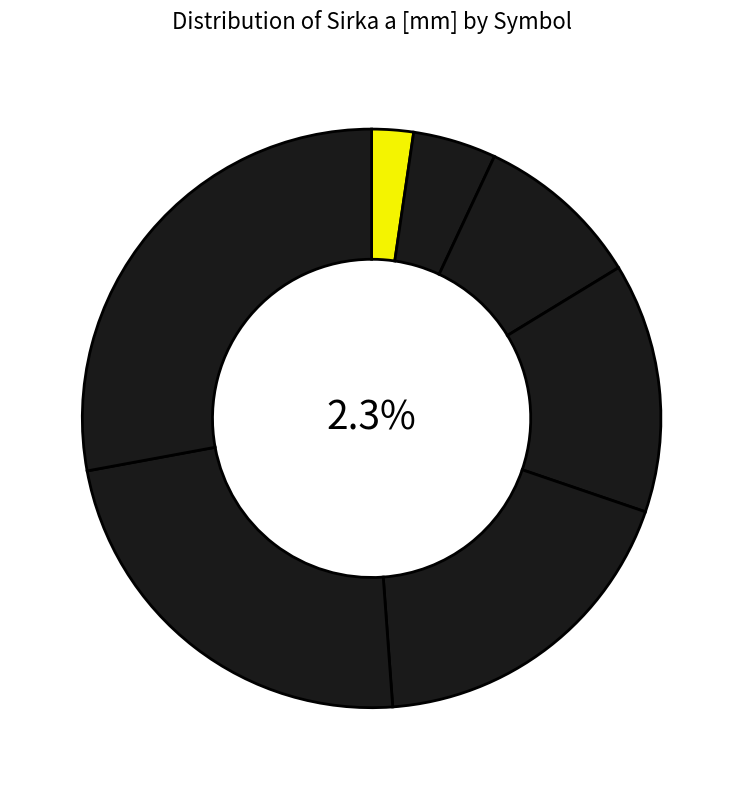

To the nearest percent, what is the combined percentage of POPNZP200H50 and POPNZP600H50?

37%